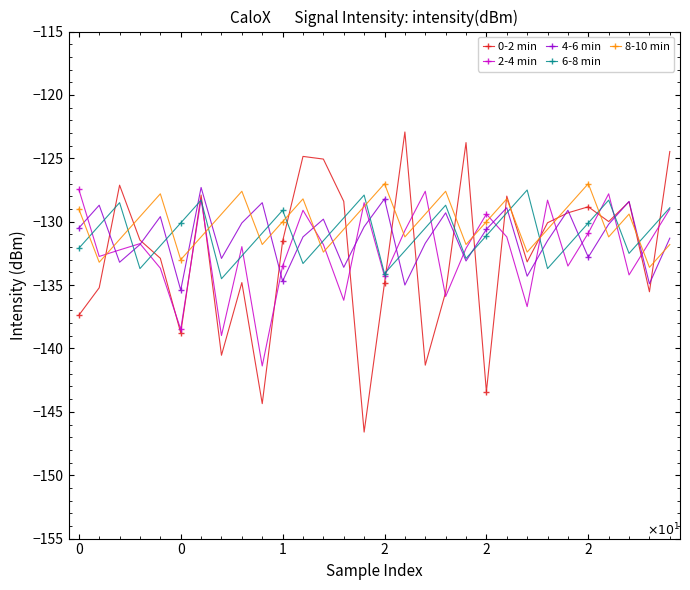

How many data points in 0-2 min are above -131?

14